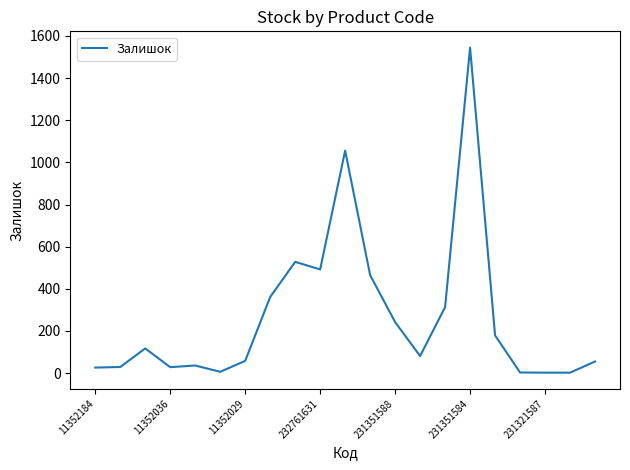

What is the difference between the maximum and minimum values?

1543